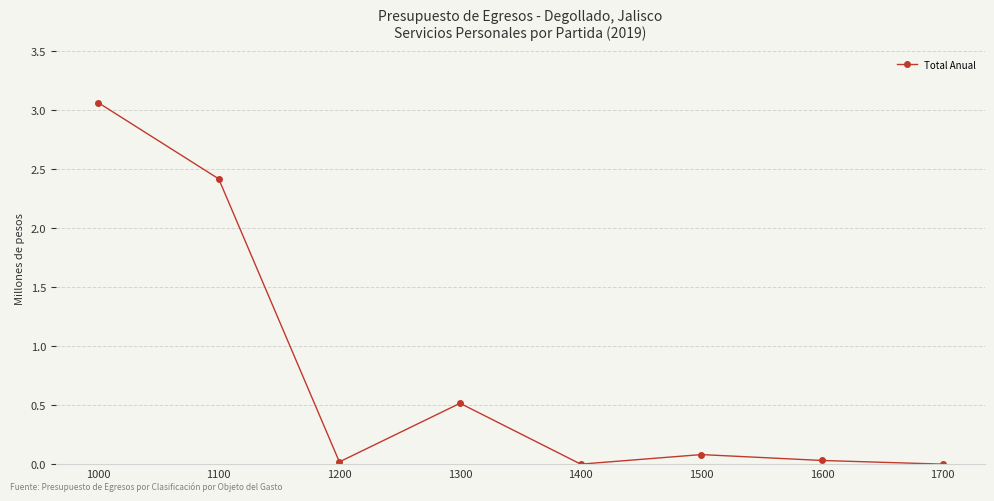

Approximately how many times larger is the value at 1100 compared to 1000?

0.8